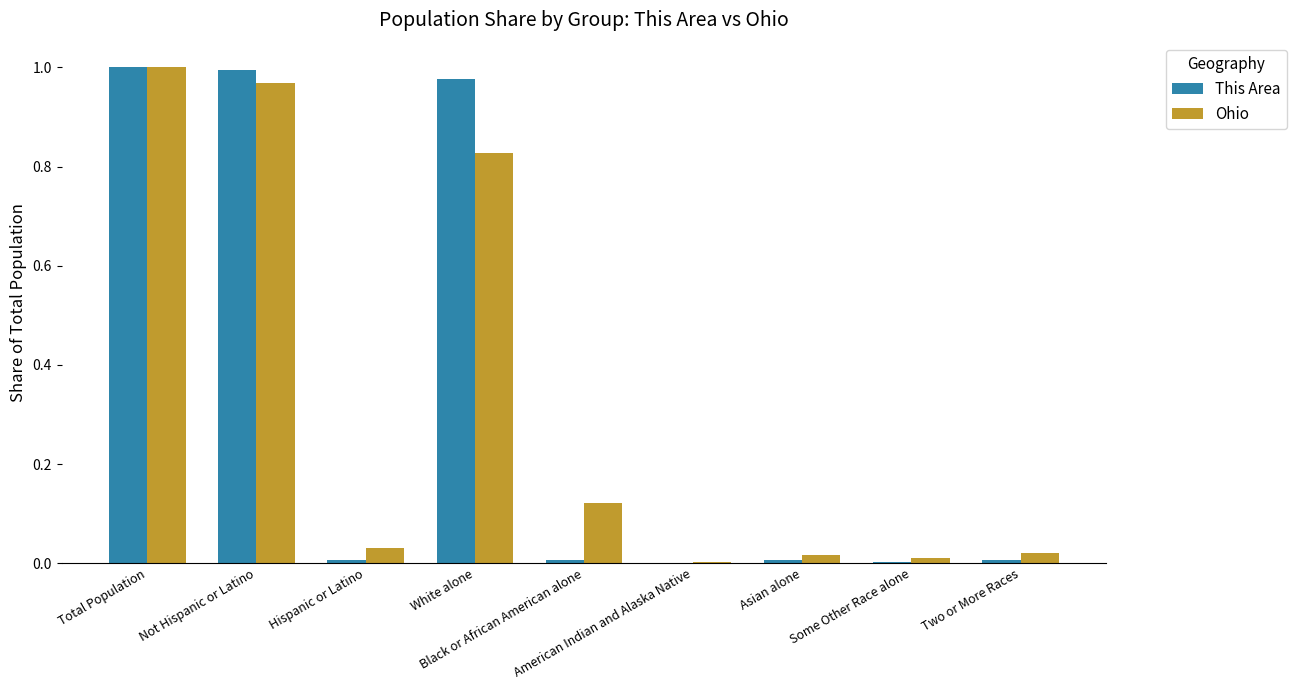

At Some Other Race alone, list the series in order from smallest to largest.

This Area, Ohio